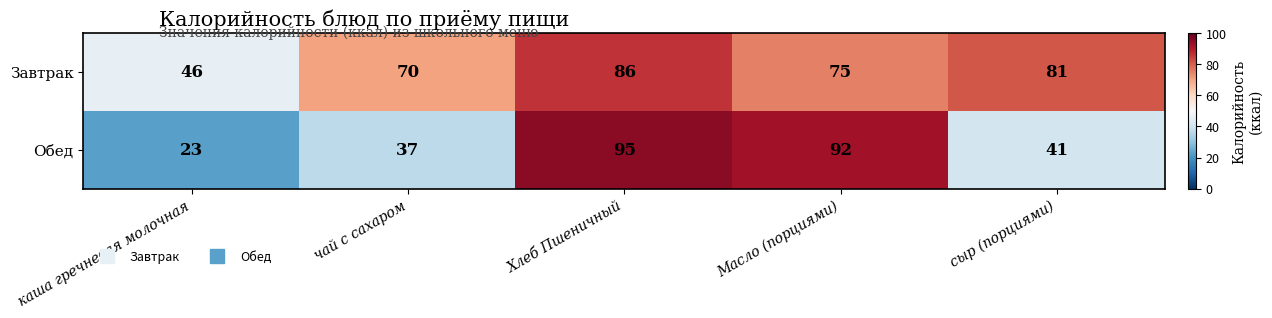

Rank the series by their maximum value, from lowest to highest.

Завтрак, Обед